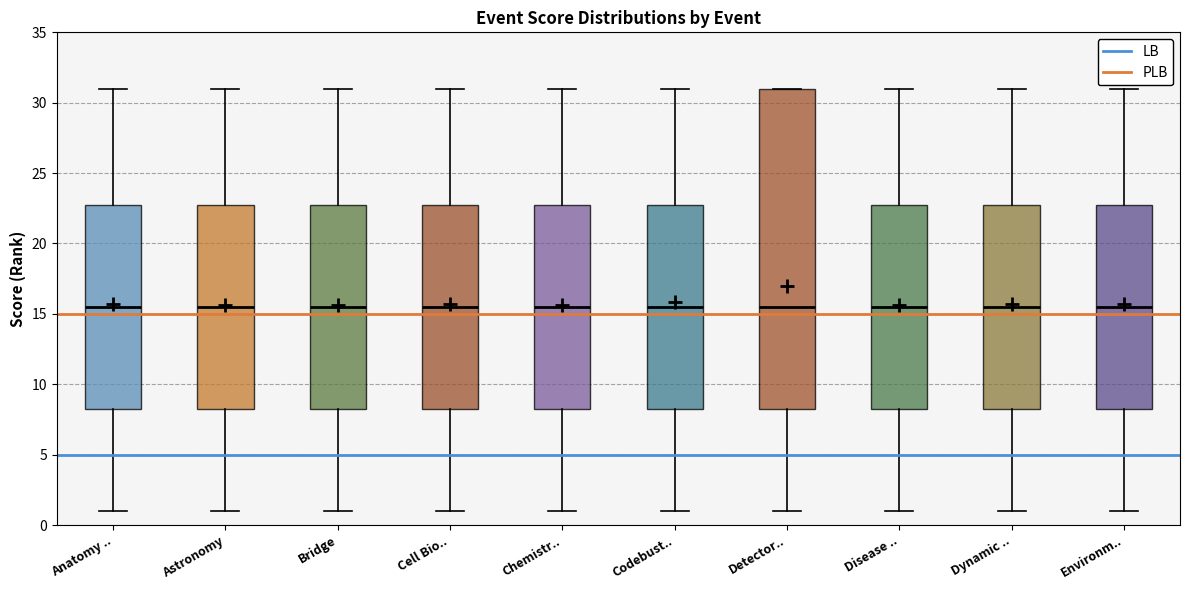

Which box is the tallest, from its lower edge to its upper edge?

Detector..